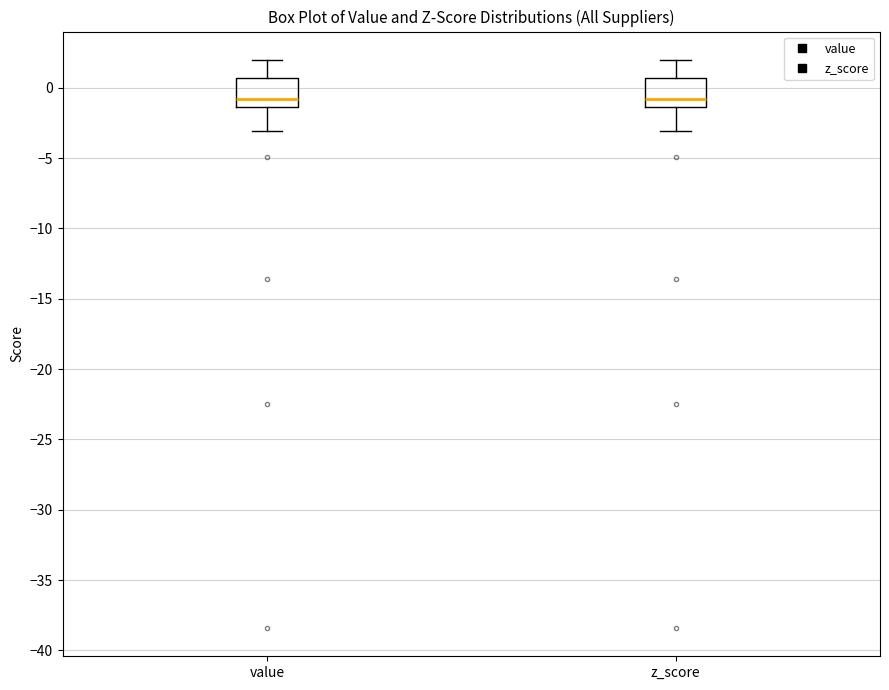

Reading left to right, read every box against the y-axis: the position of its median line, the range the box covers, and the ends of its whiskers. The values are not printed on the chart, so give them approximately, as read against the axis.

value: median -1.0, box -1.5 to 0.5, whiskers -3.0 to 2.0
z_score: median -1.0, box -1.5 to 0.5, whiskers -3.0 to 2.0